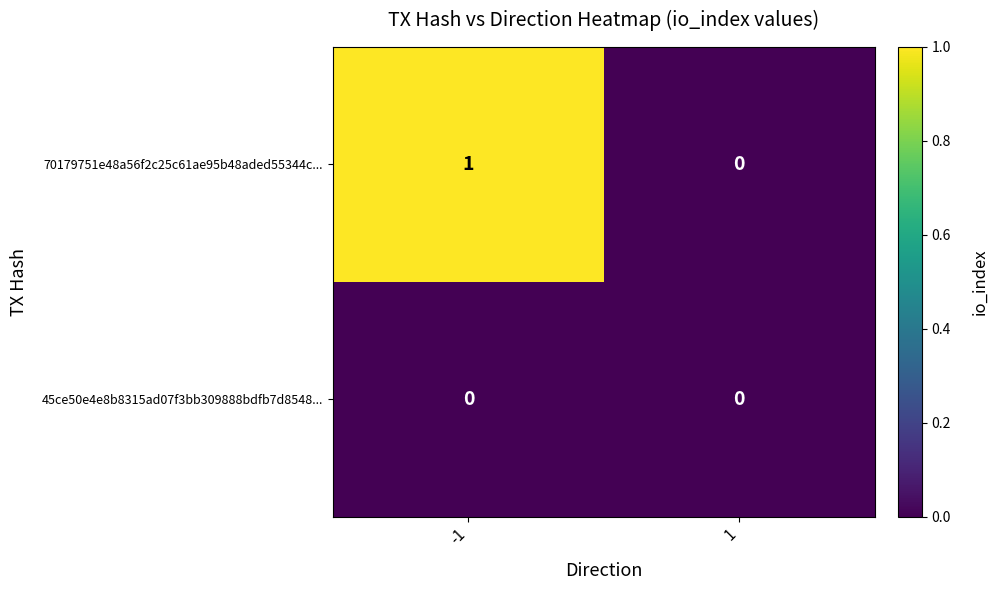

List the series in order of their peak value, lowest first.

45ce50e4e8b8315ad07f3bb309888bdfb7d8548..., 70179751e48a56f2c25c61ae95b48aded55344c...